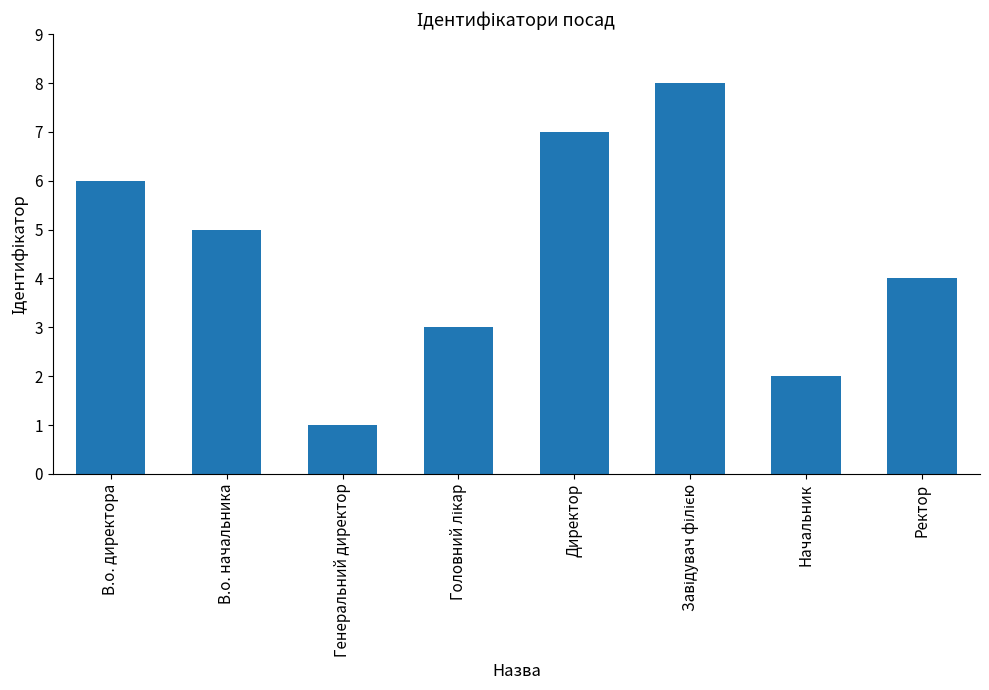

At which label does the data first exceed 5?

В.о. директора